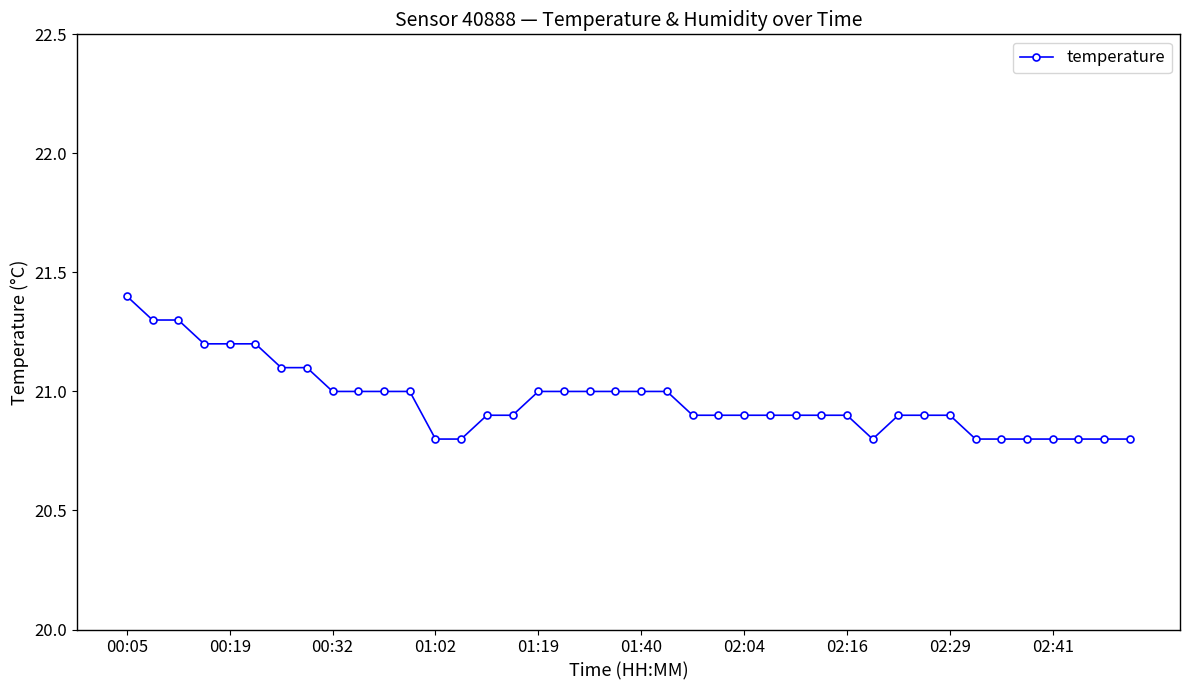

What is the difference between the maximum and minimum values?

0.6